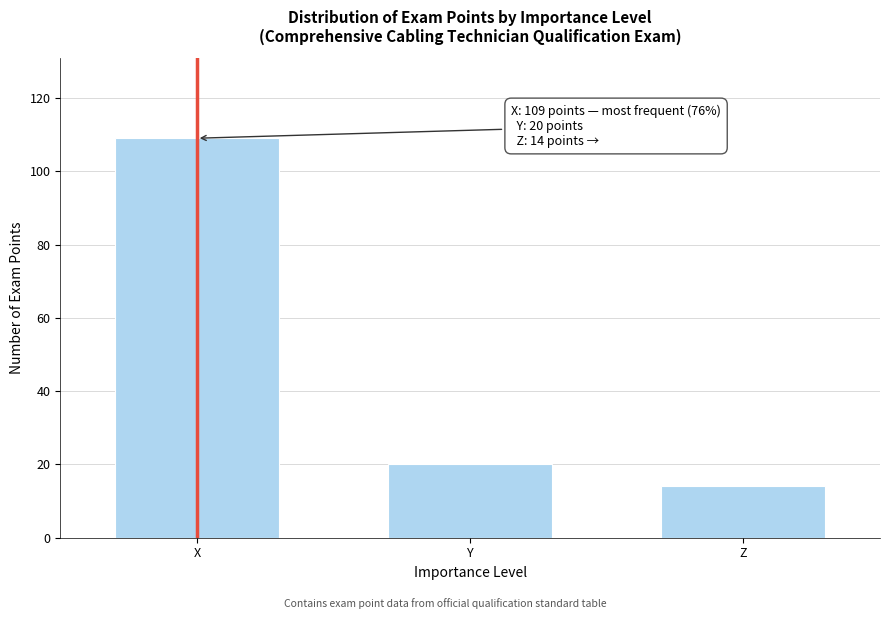

Reading right to left, transcribe all the data shown in this chart.

14	20	109